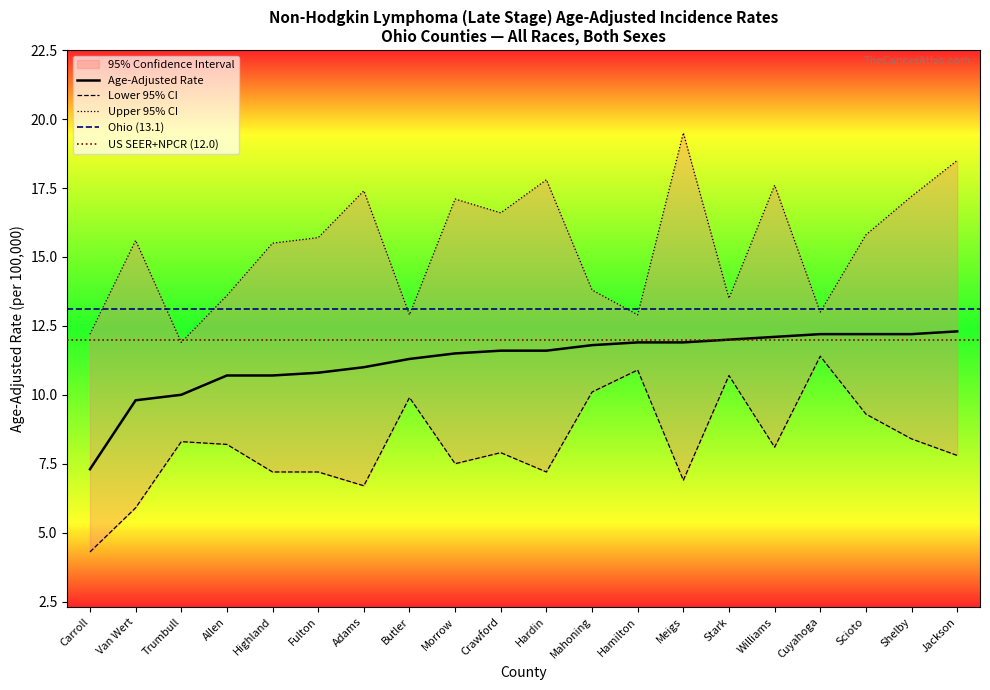

What is the total value across all series at Cuyahoga?

36.6